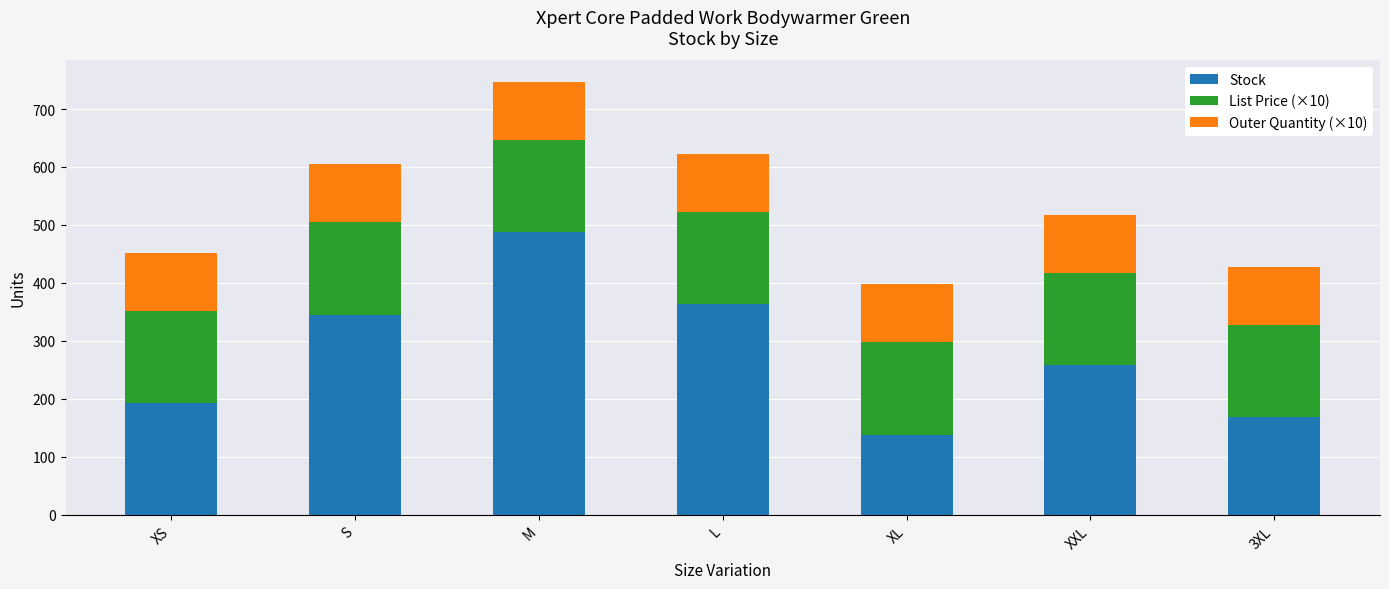

What is the sum of the Stock values at L and 3XL?

531.0